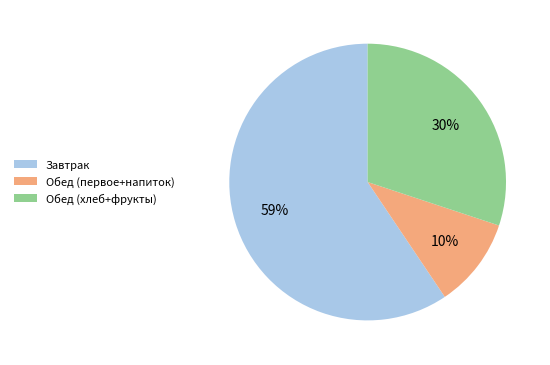

Which slice represents more than half of the pie?

Завтрак